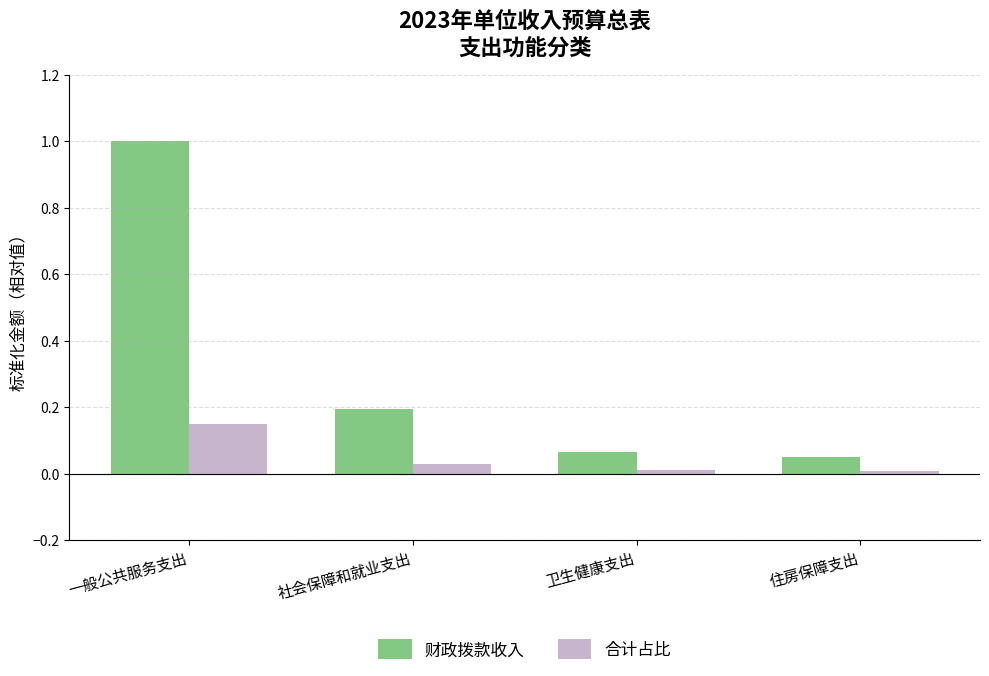

How many categories are shown in the chart?

4